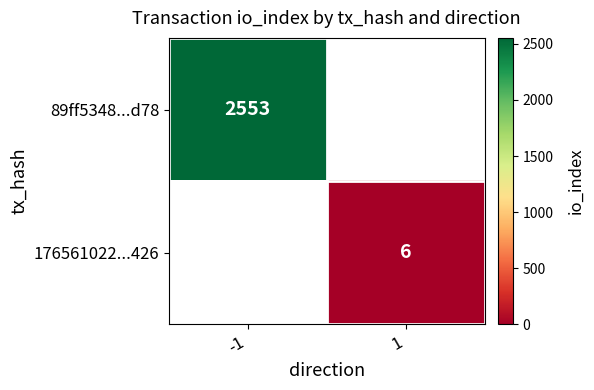

Is it true that 89ff5348...d78 equals 3320 at -1?

False